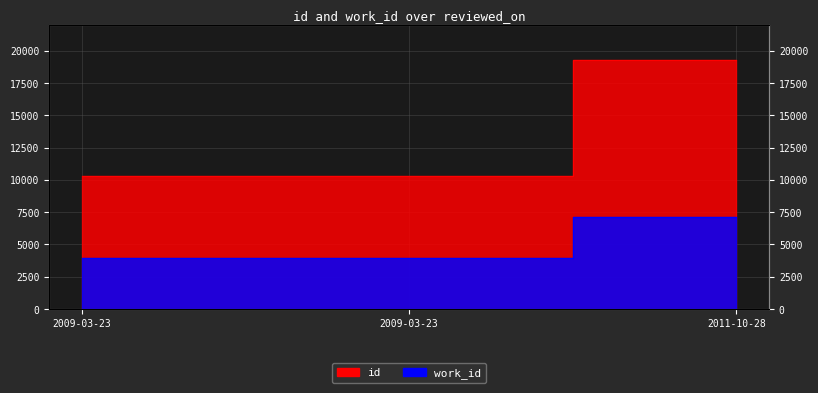

What is the label of the 2nd point from the left?

2009-03-23